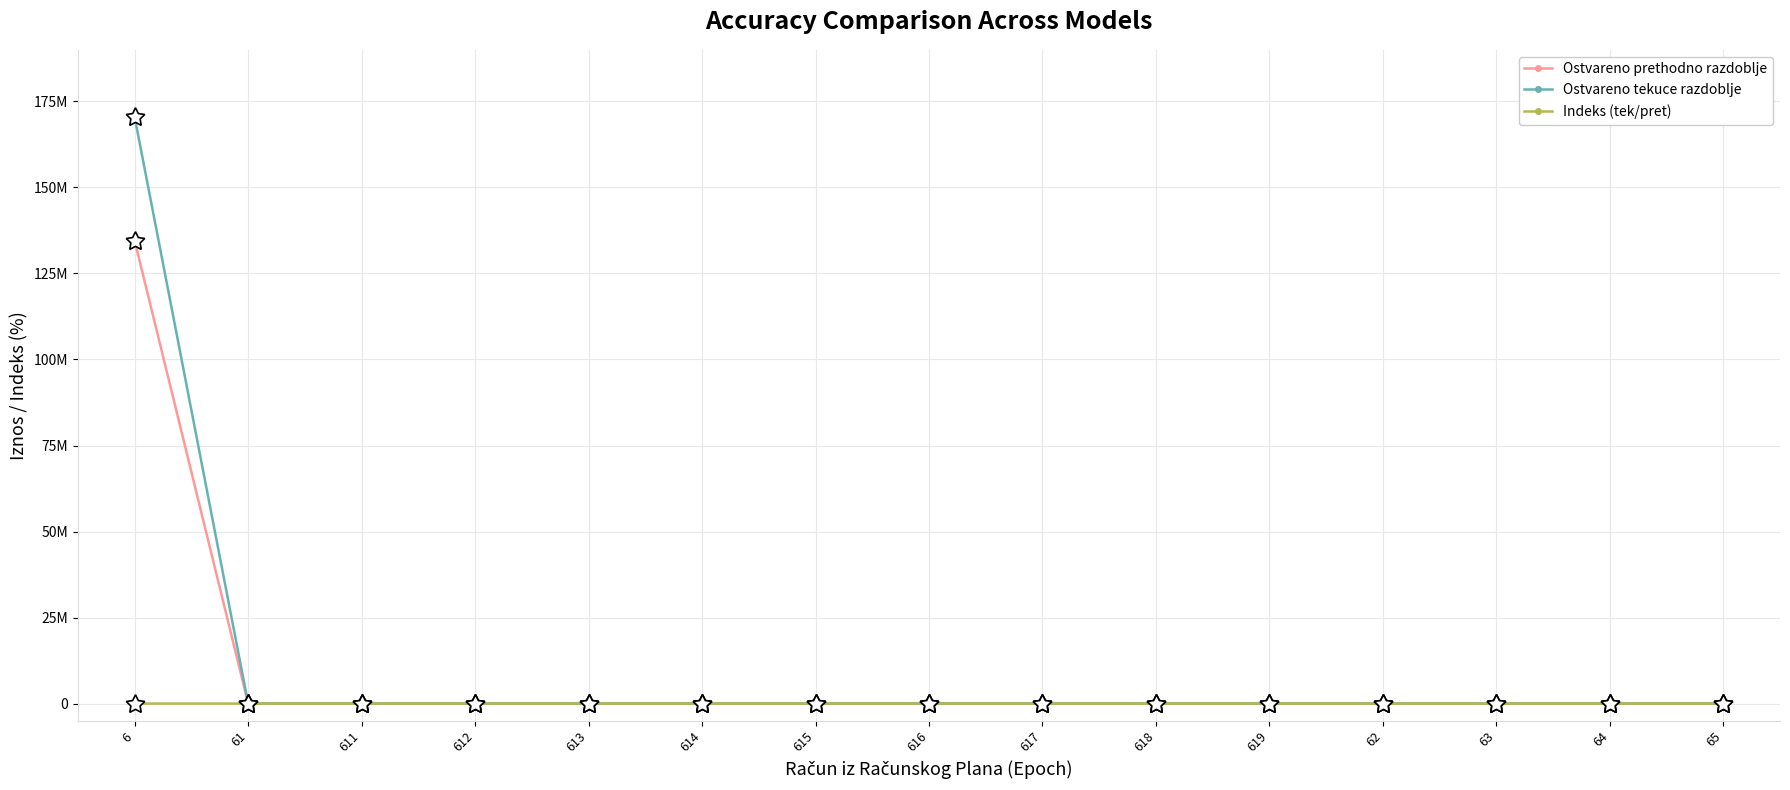

At which label is Ostvareno tekuce razdoblje closest to 85182955?

61